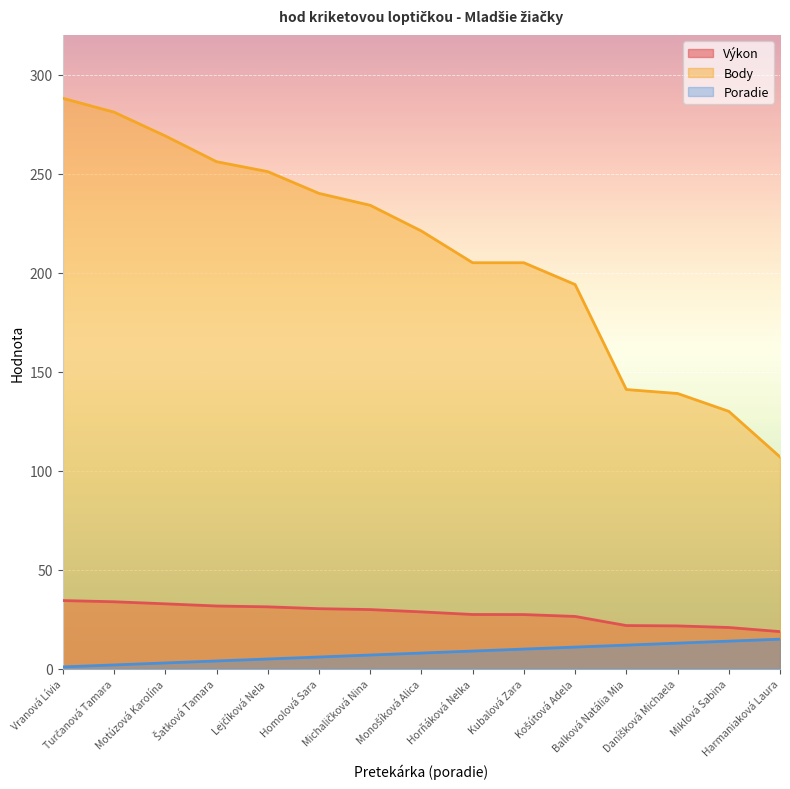

True or false: Poradie and Body intersect in this chart.

False